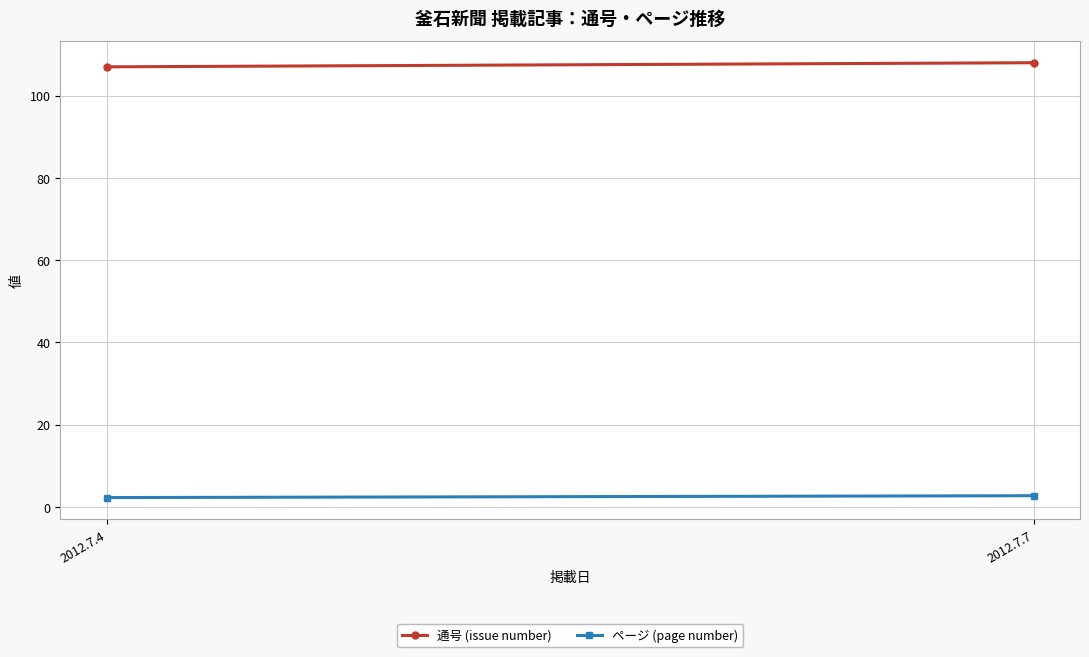

Reading right to left, what are all the values shown in this chart?

通号 (issue number): 108.0	107.0
ページ (page number): 2.8	2.3